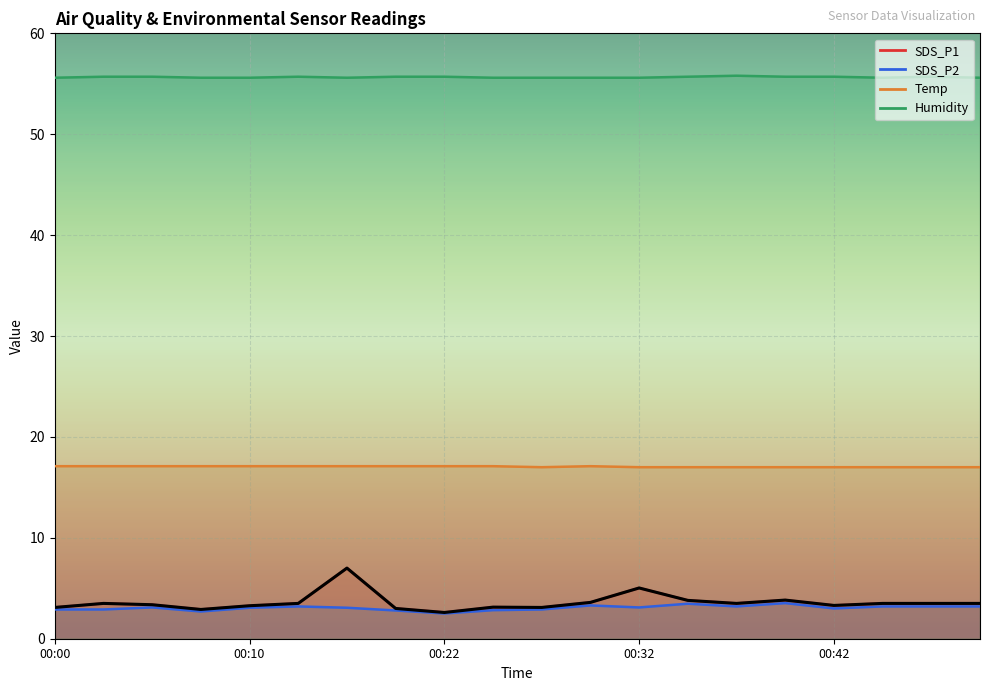

True or false: Temp and SDS_P2 cross at least once.

False